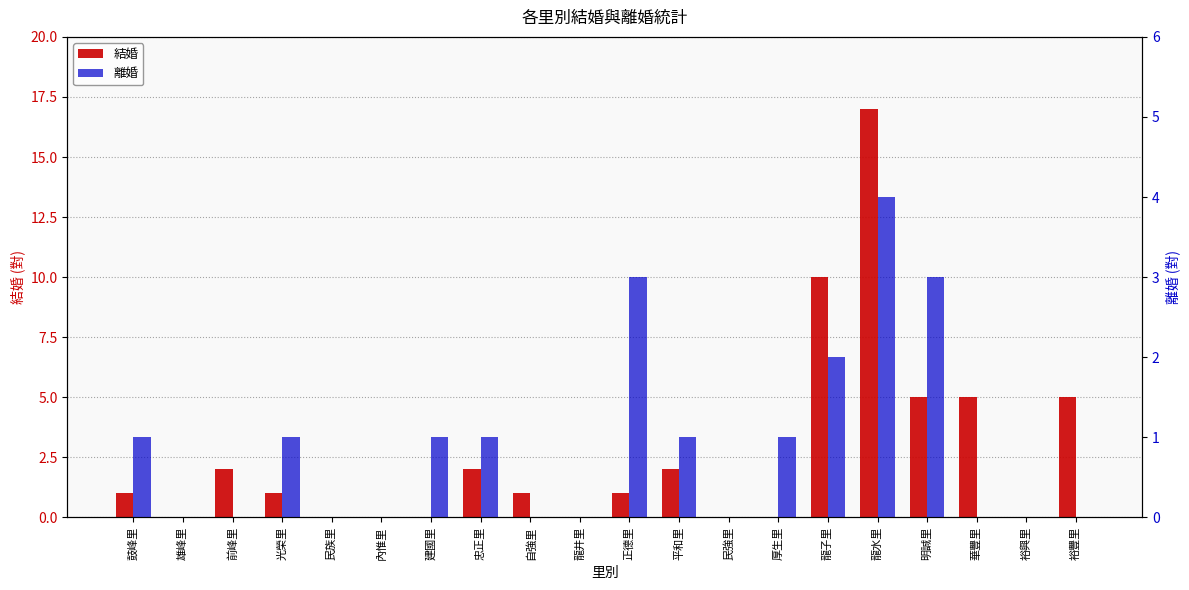

Rank the series by their maximum value, from lowest to highest.

離婚, 結婚